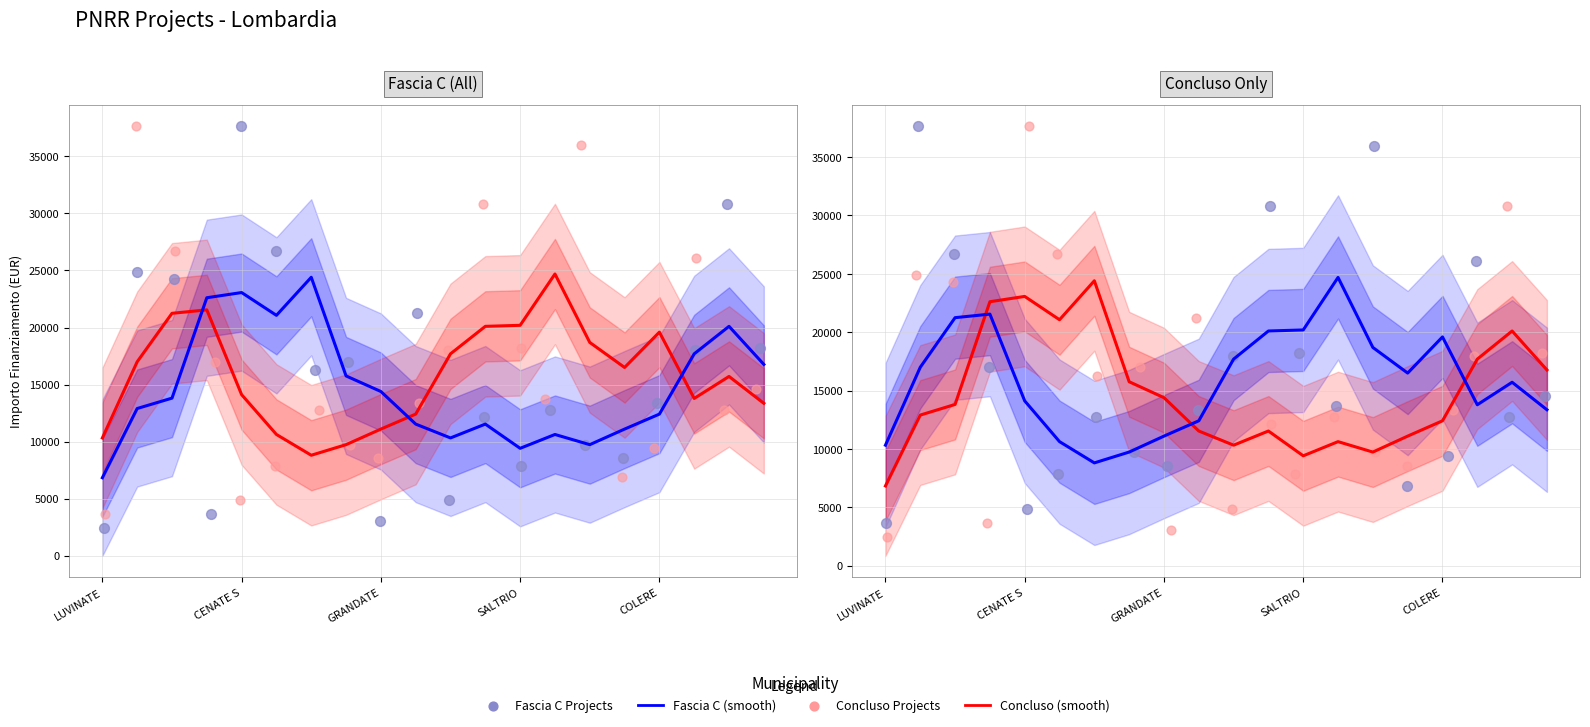

Is the value of IMPORTO smooth at 9 greater than the value of Concluso smooth at LUVINATE?

Yes